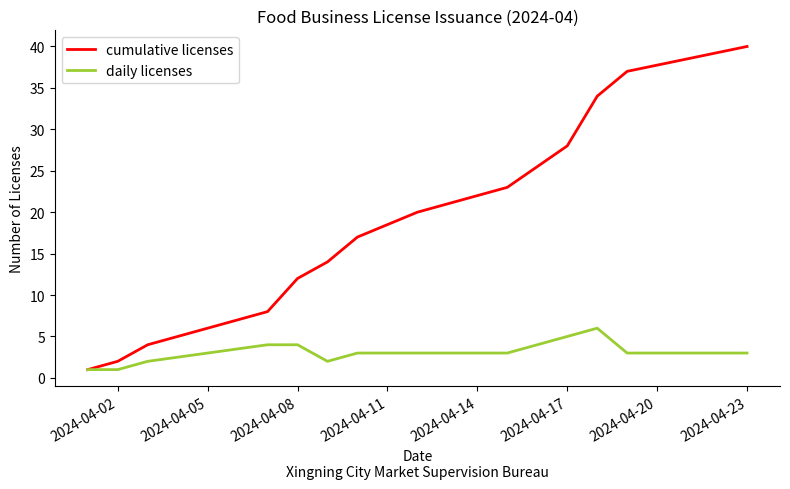

Which series has the widest spread of values?

cumulative licenses